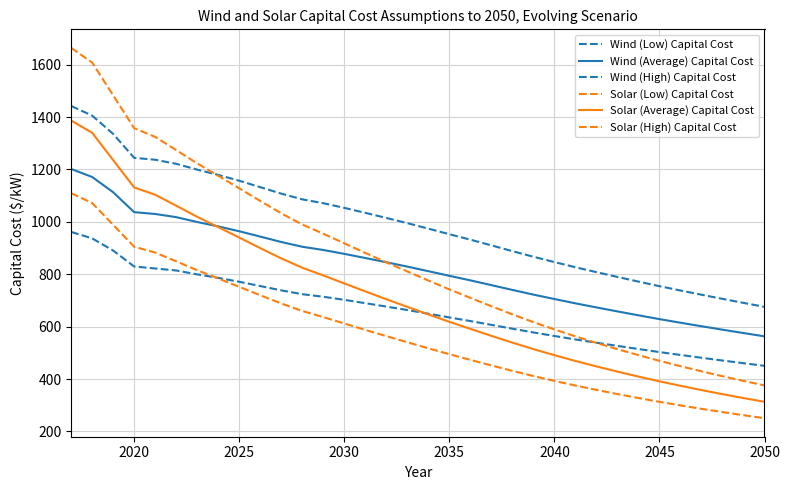

How many values in the Solar (Low) Capital Cost series exceed 540?

17